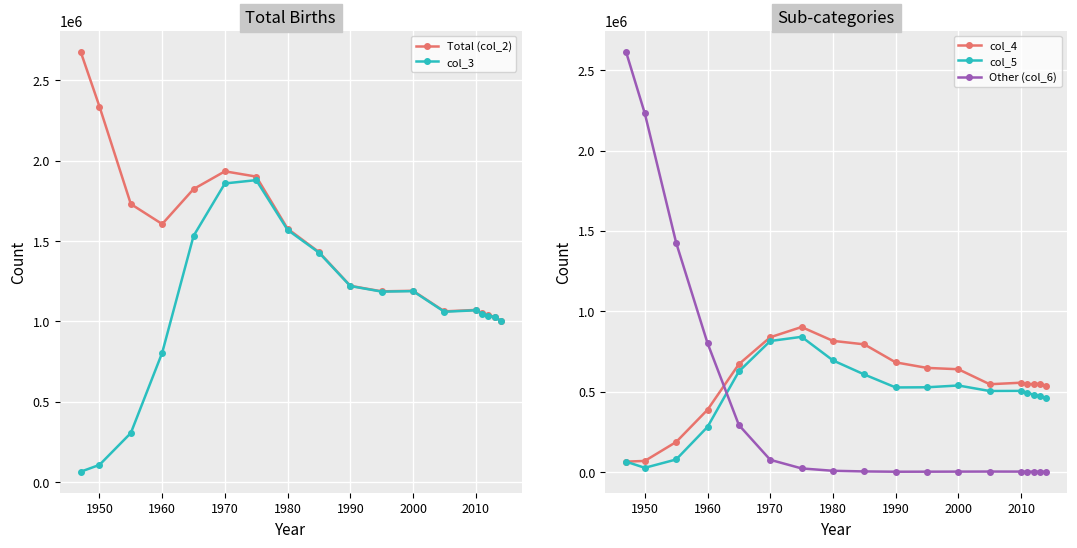

True or false: col_5 has more than 0 interior local peaks.

True